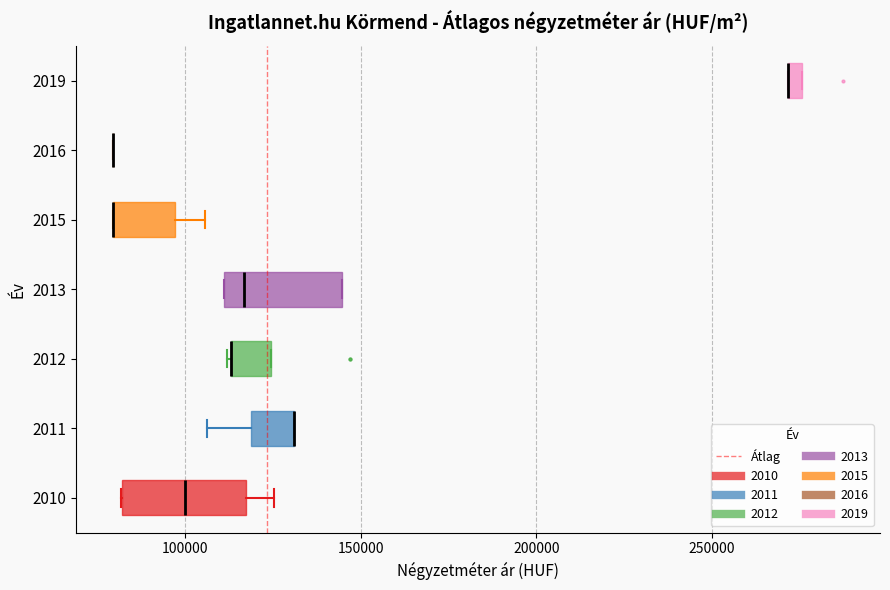

Where is the left edge of the box at y = 2015 on the x-axis? The values are not printed on the chart, so give them approximately, as read against the axis.

80000